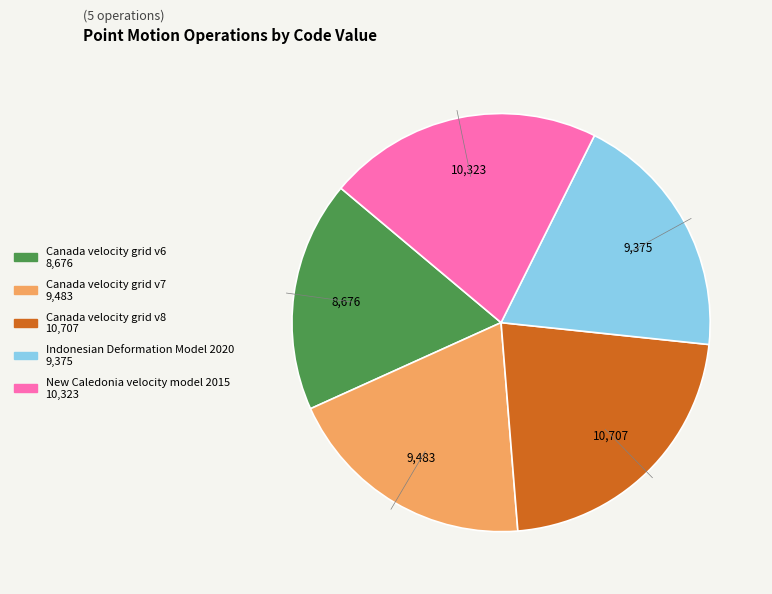

How many slices are in this pie chart?

5